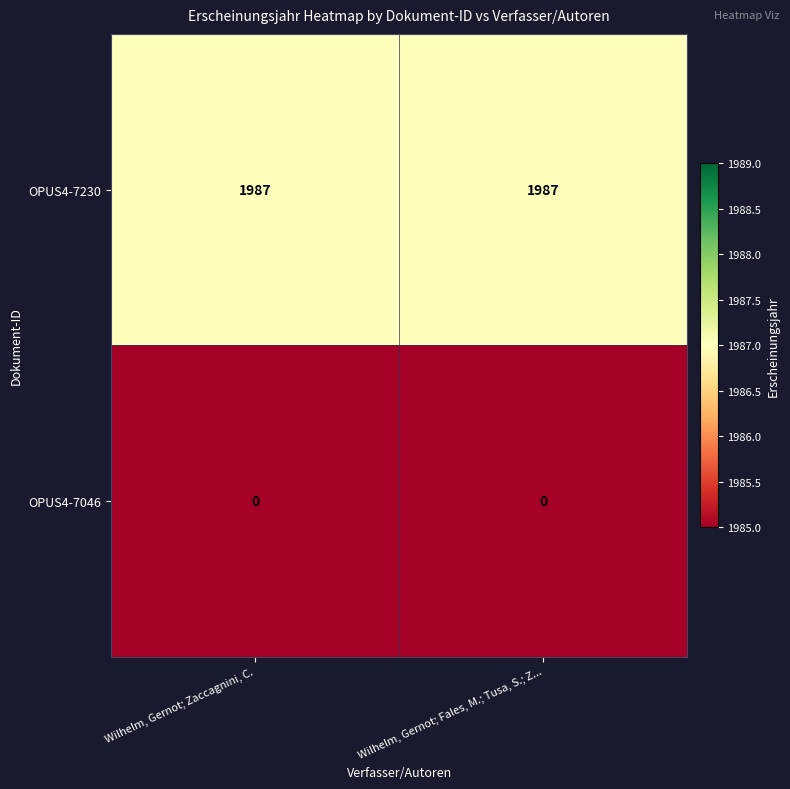

Which series has the largest total across all categories?

OPUS4-7230